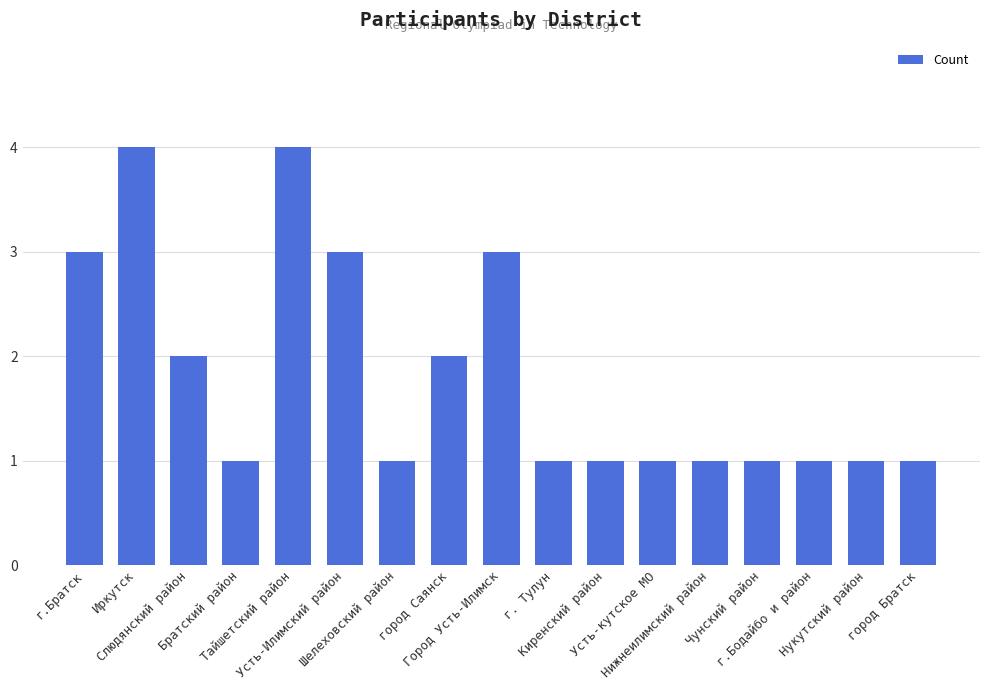

How many bars are there in total?

17